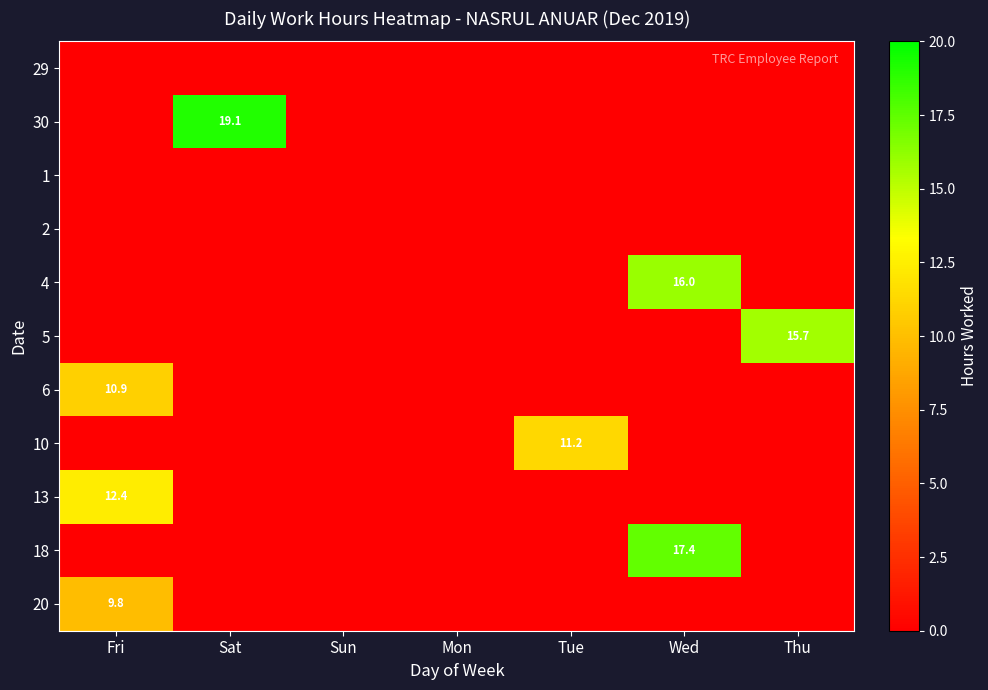

Rank the categories by 1 value from lowest to highest.

Fri, Sat, Sun, Mon, Tue, Wed, Thu